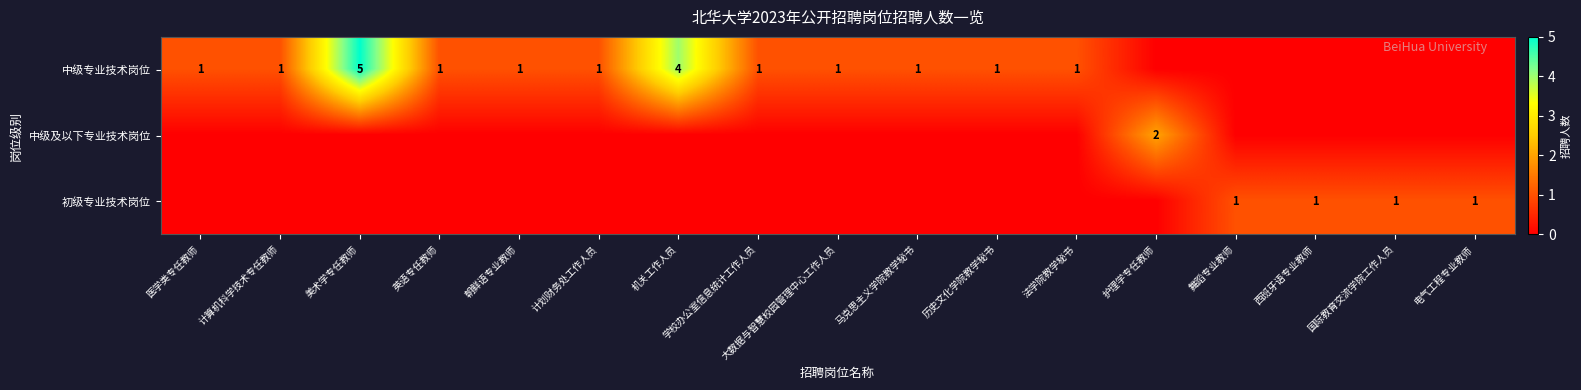

What is the difference between the highest and lowest values at 英语专任教师?

1